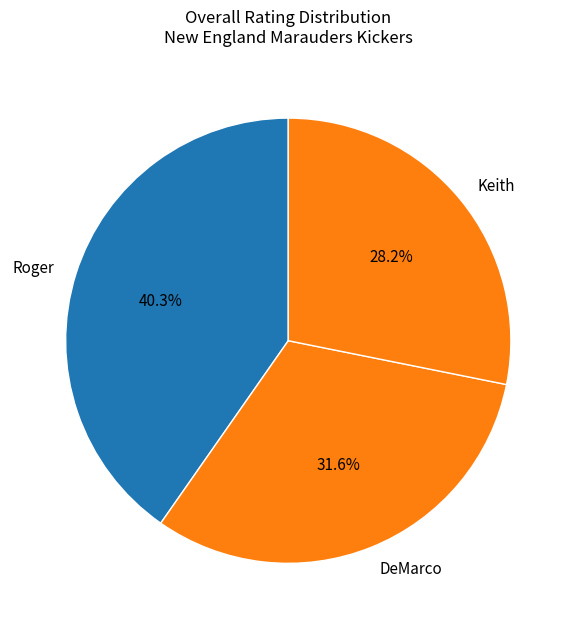

True or false: Roger accounts for 47% of the total.

False